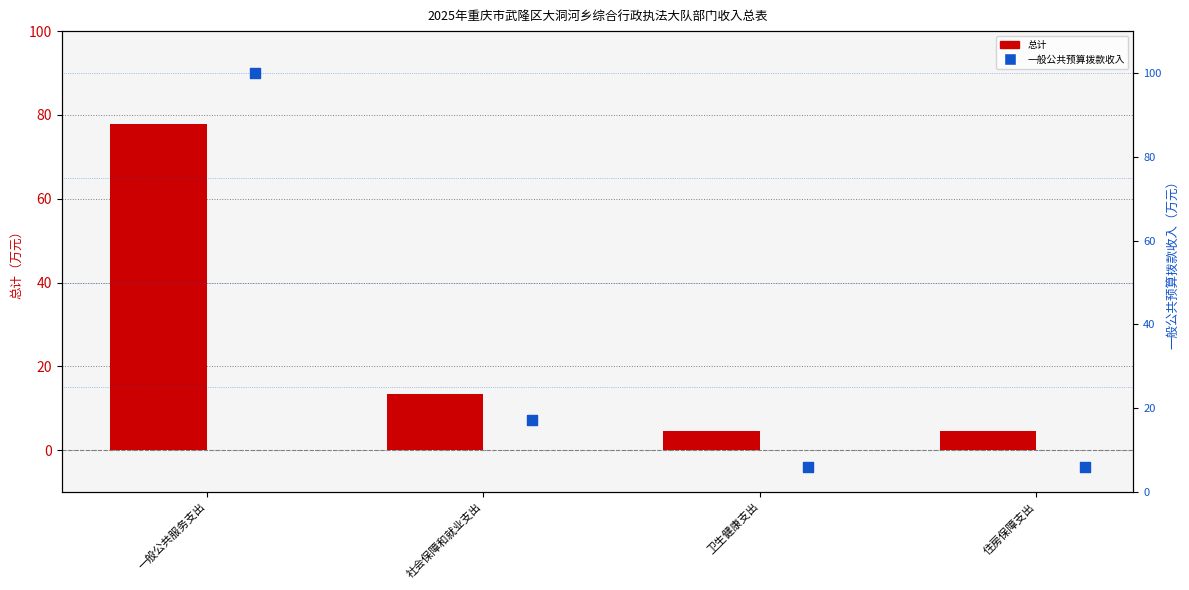

Which series contains the highest Y value?

一般公共预算拨款收入